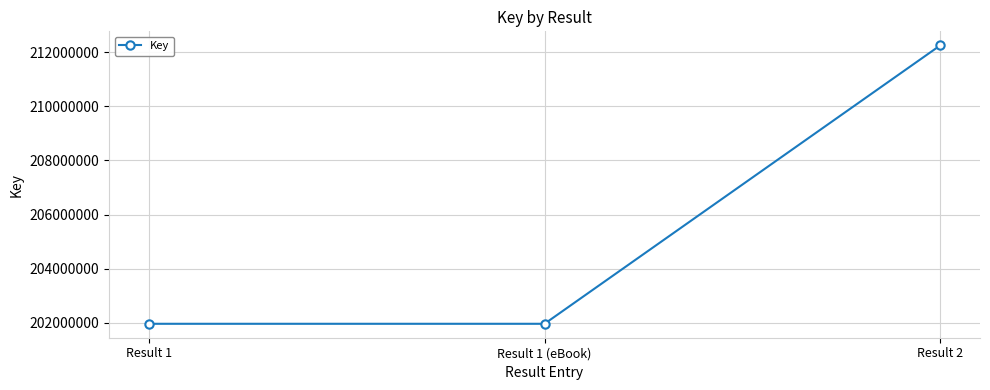

The chart shows a value of 359472587 at Result 1 (eBook). True or false?

False